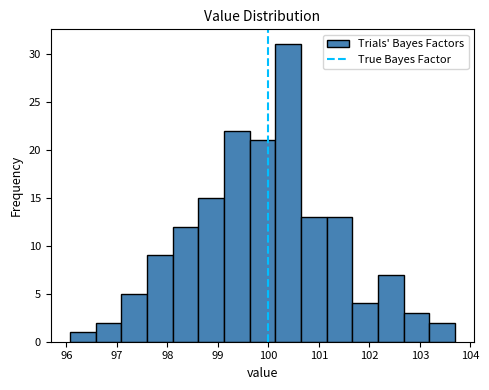

Reading left to right, list every bar in this chart as the range it spans on the x-axis followed by its height. Neither the bar edges nor the heights are printed on the chart, so give them approximately, as read against the axes.

96.1 to 96.6: 1
96.6 to 97.1: 2
97.1 to 97.6: 5
97.6 to 98.1: 9
98.1 to 98.6: 12
98.6 to 99.1: 15
99.1 to 99.6: 22
99.6 to 100.1: 21
100.1 to 100.6: 31
100.6 to 101.2: 13
101.2 to 101.7: 13
101.7 to 102.2: 4
102.2 to 102.7: 7
102.7 to 103.2: 3
103.2 to 103.7: 2